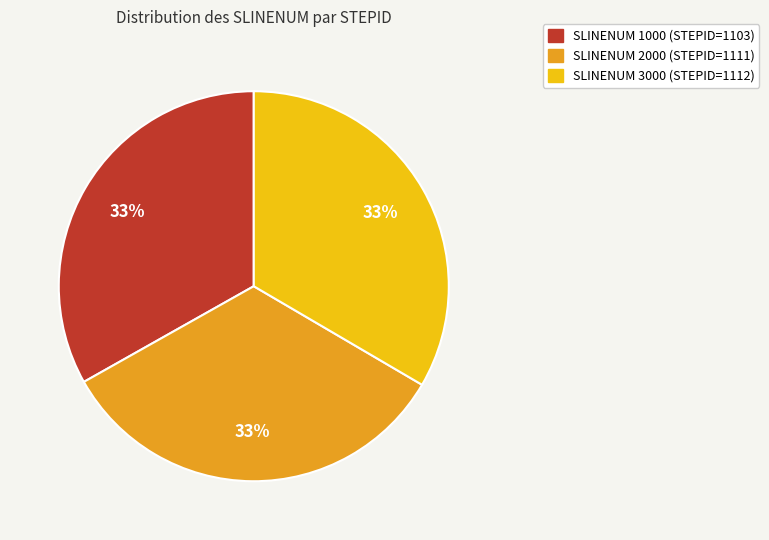

Approximately how many times larger is the value at SLINENUM 1000 (STEPID=1103) compared to SLINENUM 2000 (STEPID=1111)?

1.0